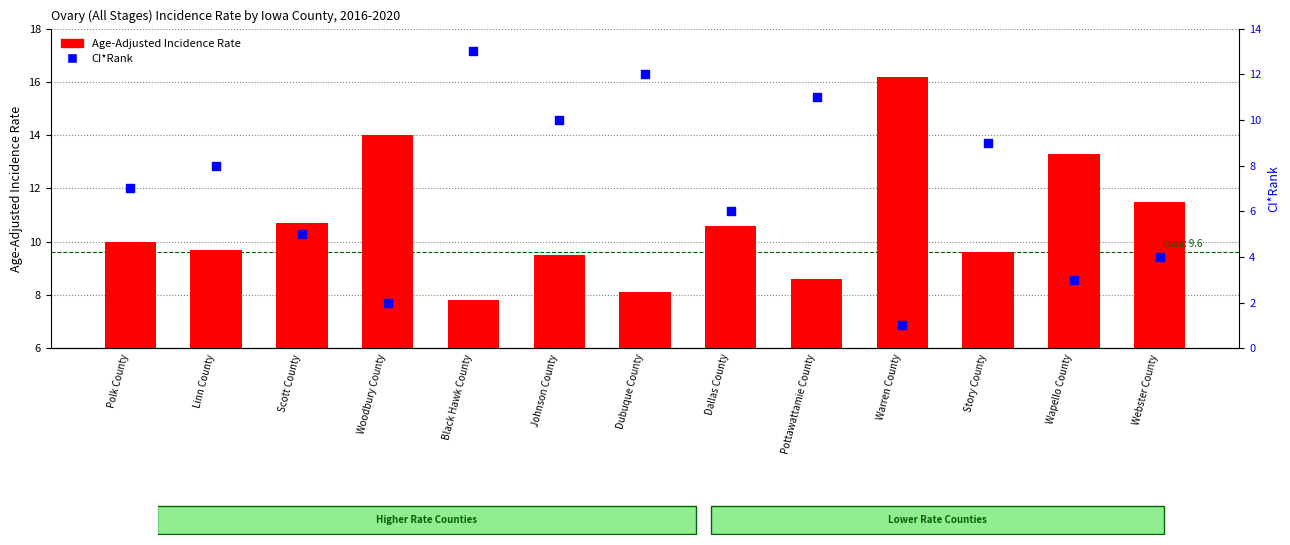

Which series contains the highest Y value?

Age-Adjusted Incidence Rate